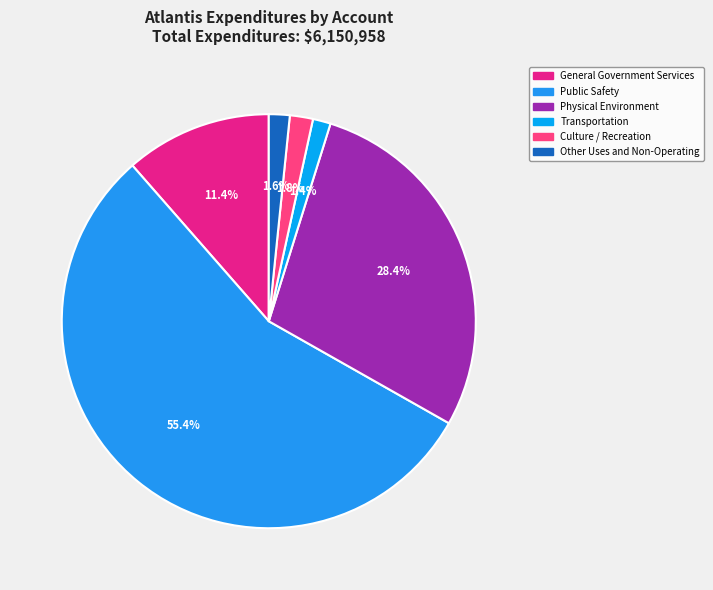

Rank the categories by value from lowest to highest.

Transportation, Other Uses and Non-Operating, Culture / Recreation, General Government Services, Physical Environment, Public Safety